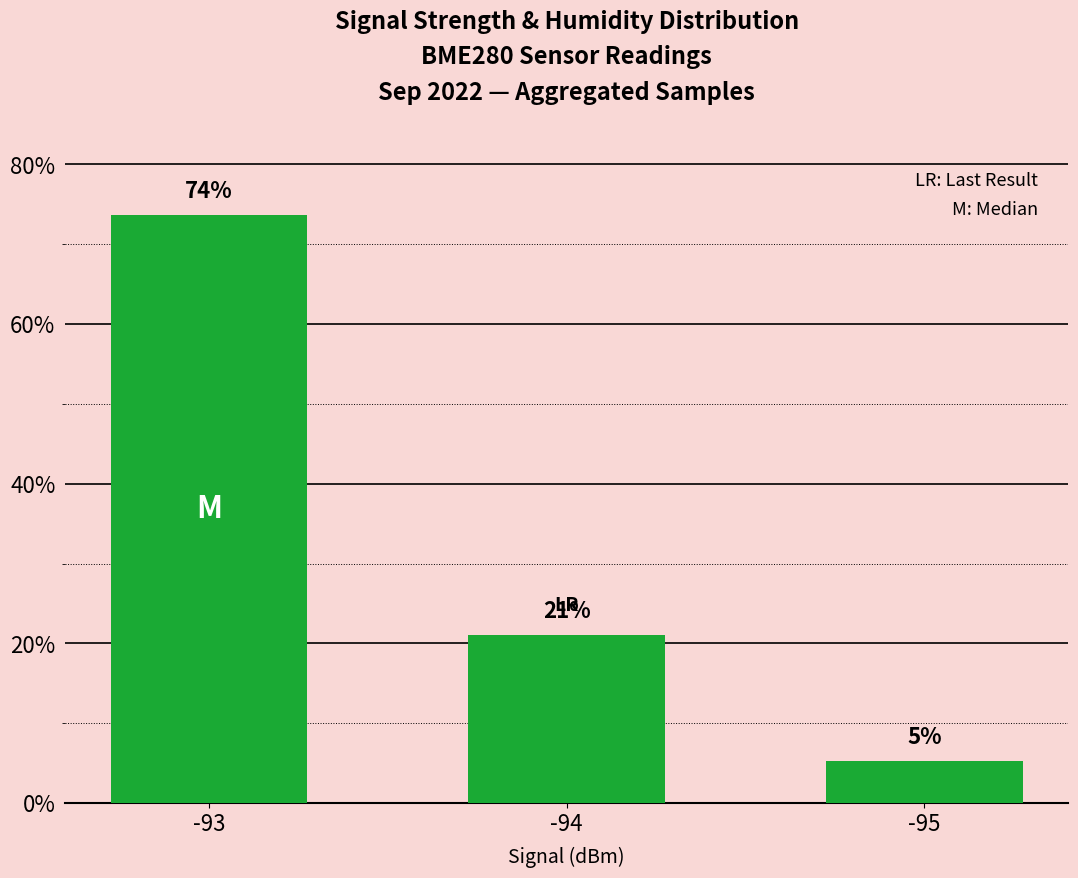

Which category has the highest value across all series?

-93